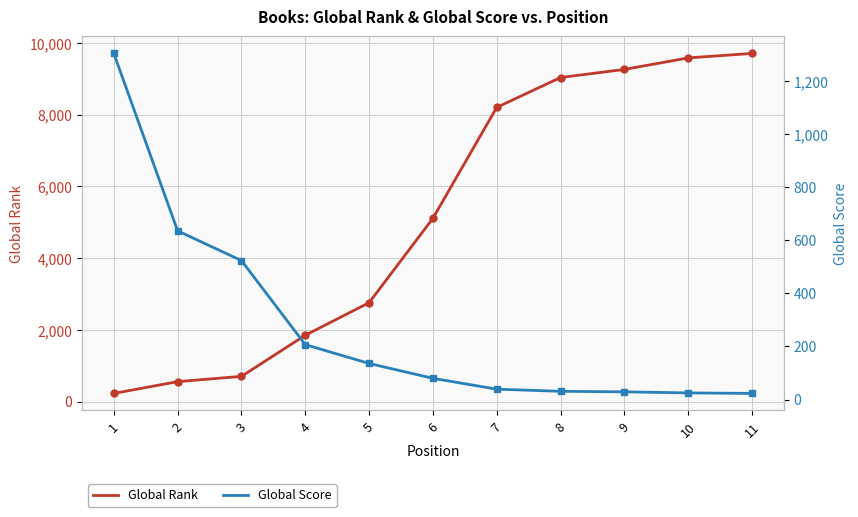

True or false: Global Rank has a value of 997 at 2.

False